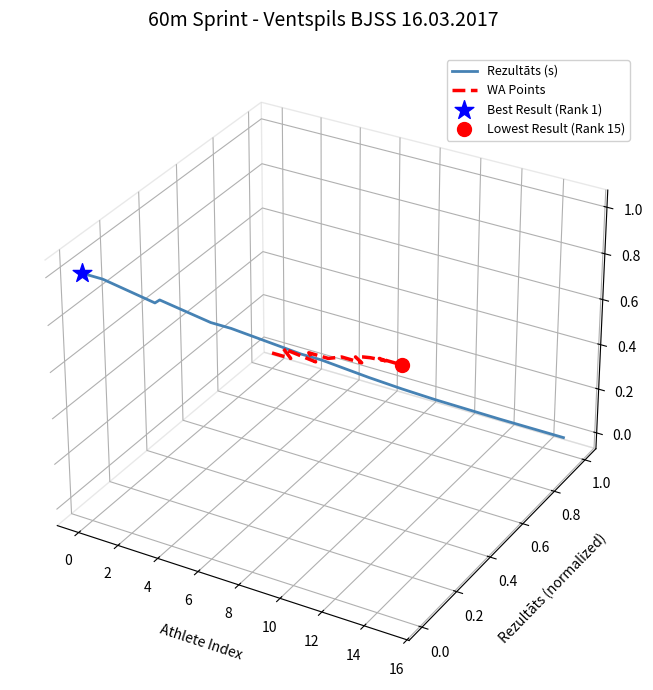

Which series has the largest total across all categories?

WA Points